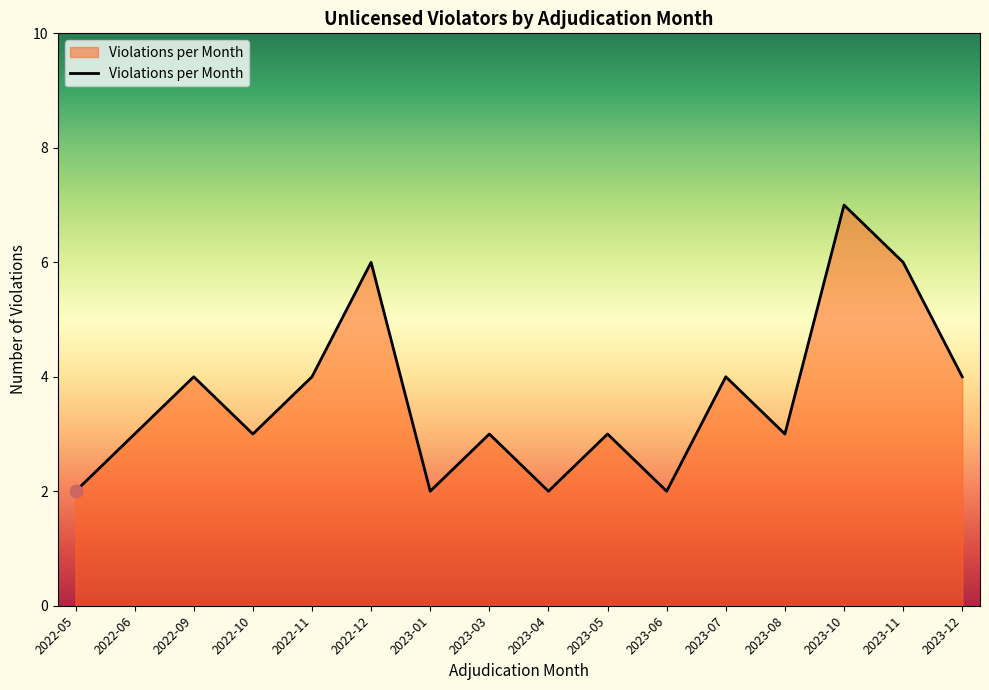

Between 2022-05 and 2023-03, which is larger?

2023-03